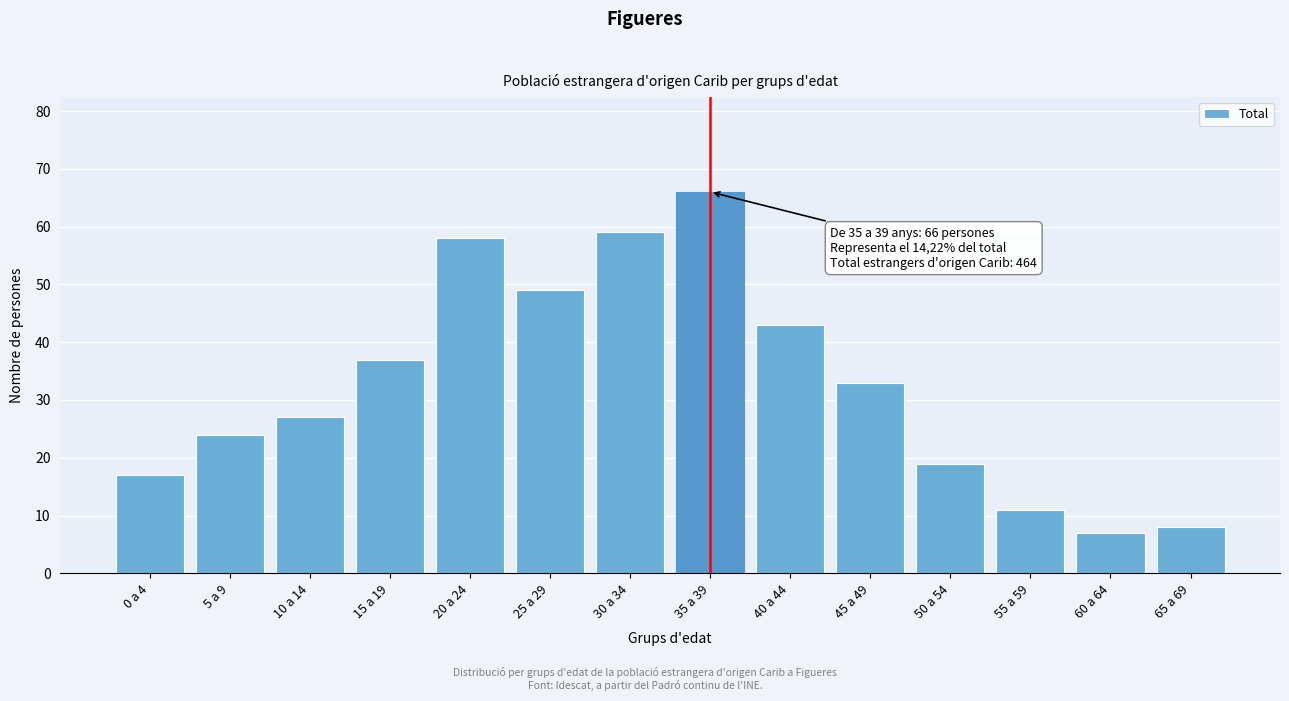

Reading right to left, transcribe all the data shown in this chart.

8	7	11	19	33	43	66	59	49	58	37	27	24	17